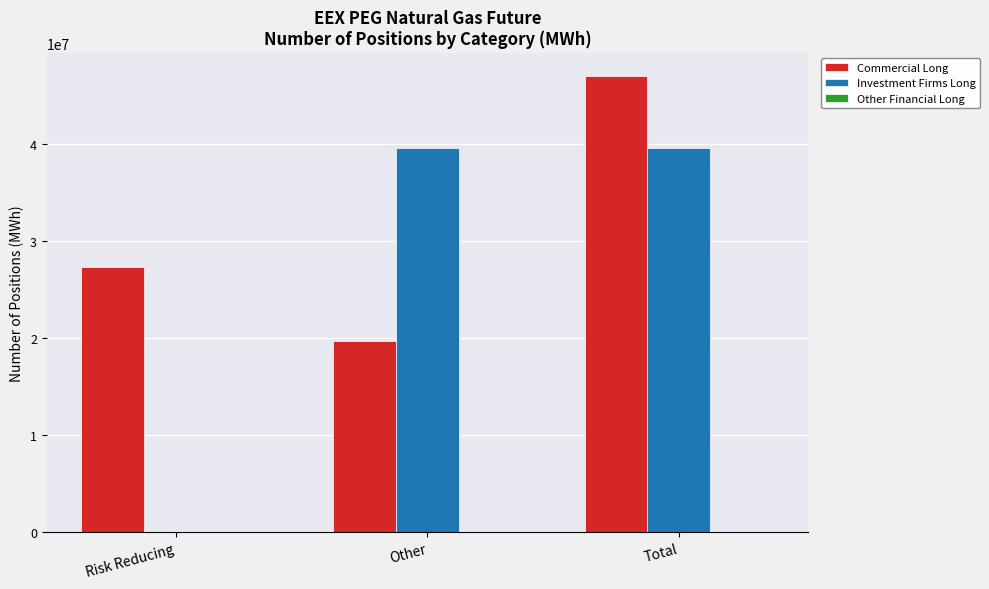

What is the sum of all Investment Firms Long values?

79054552